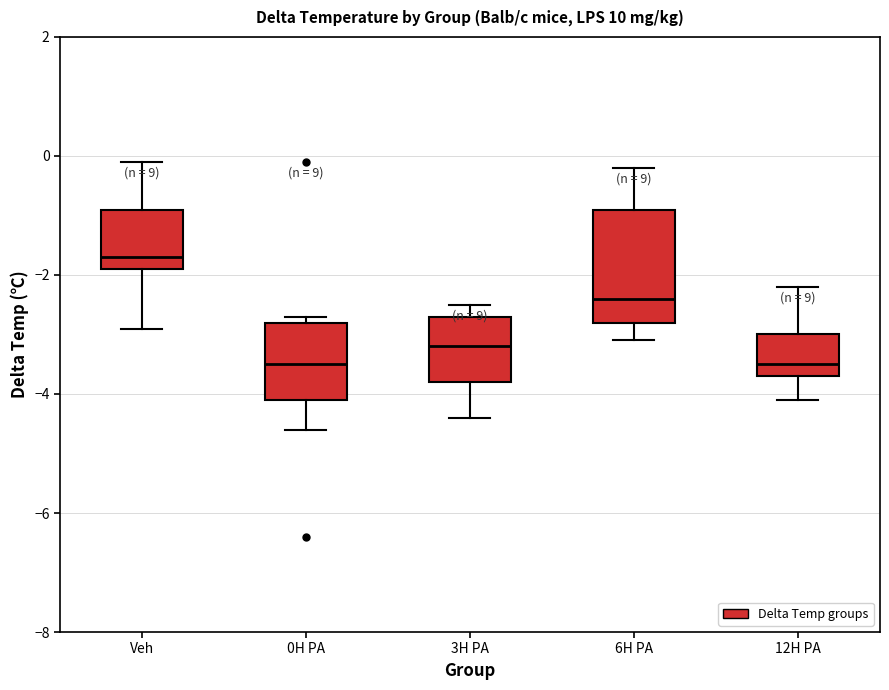

Comparing the boxes themselves (not the whiskers), which one is the tallest?

6H PA